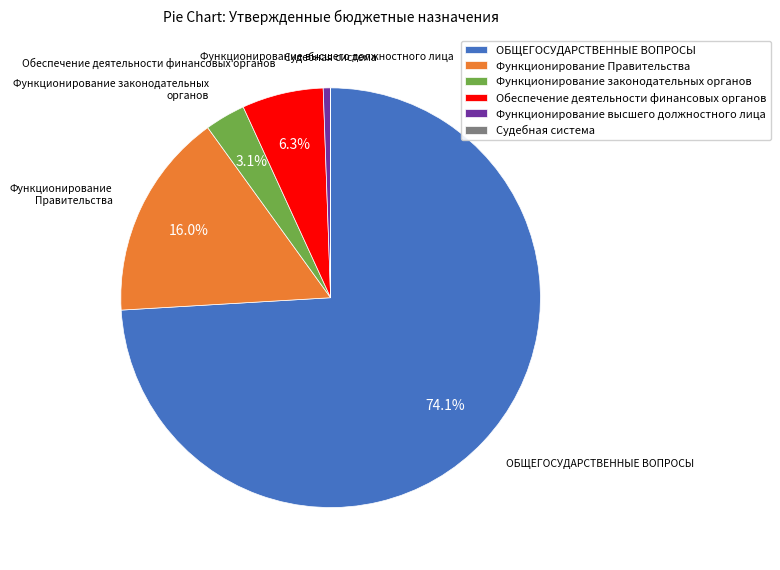

Is the sum of Функционирование высшего должностного лица and Функционирование законодательных органов greater than half?

No